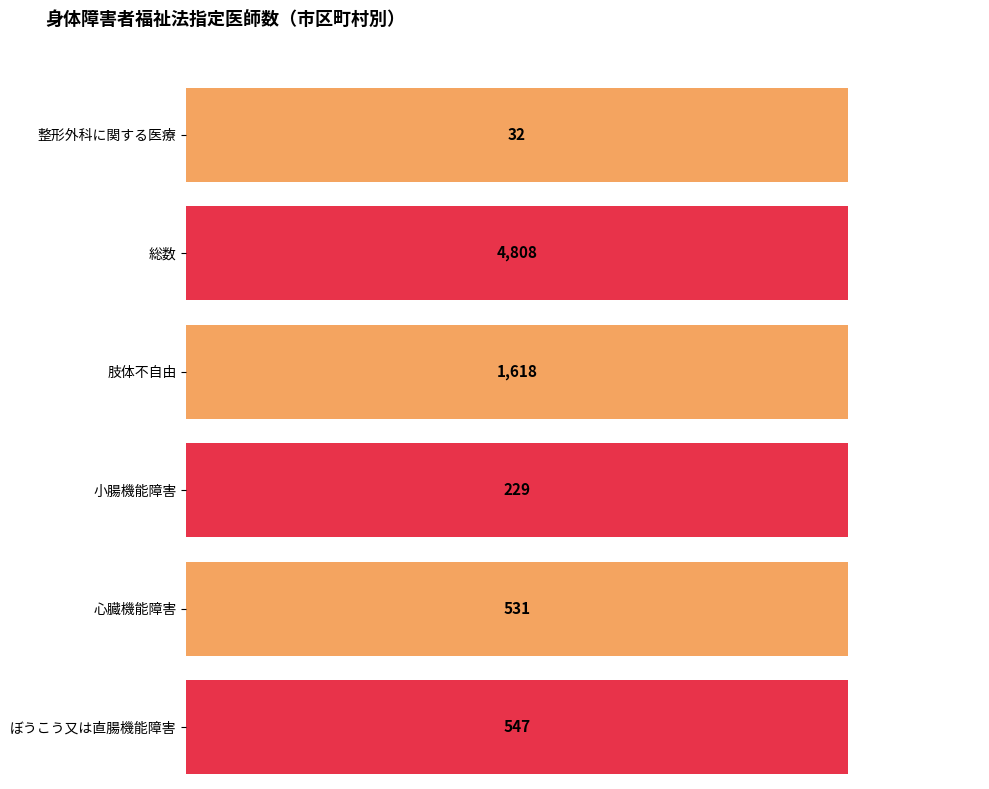

The value of 総数 at 横須賀市 is 491. True or false?

False